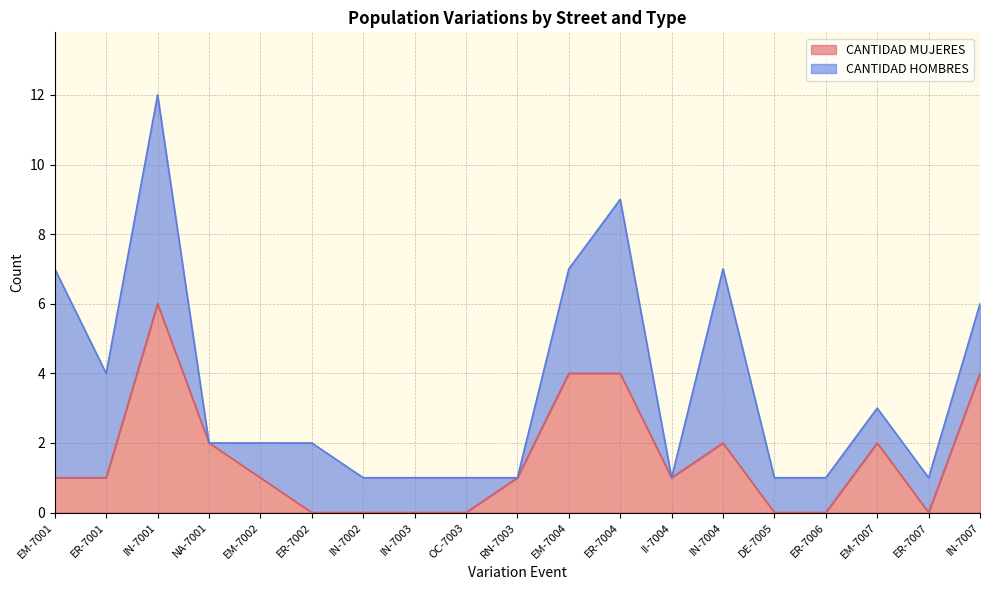

Where is the first local maximum?

IN-7001